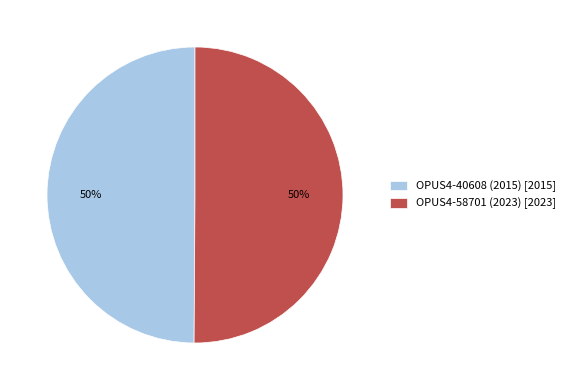

What percentage is the OPUS4-58701 (2023) slice, to the nearest percent?

50%